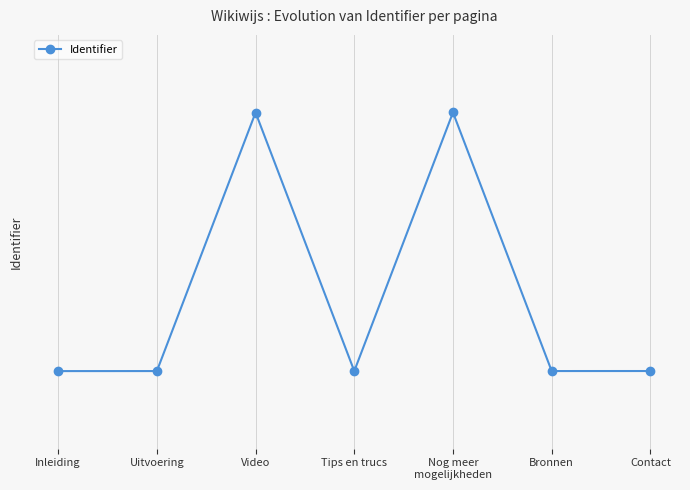

True or false: the data has more than 2 interior local peaks.

False